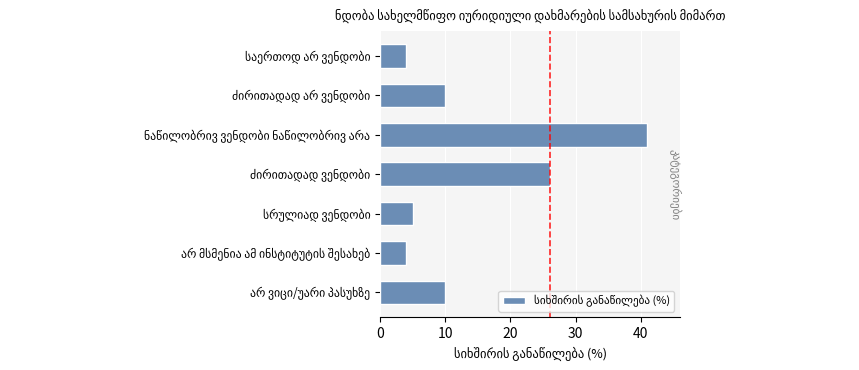

What is the maximum value shown in the chart?

41